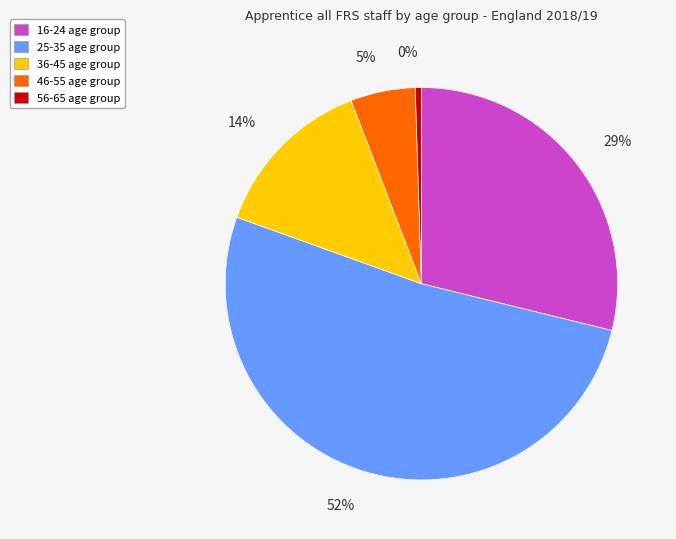

Which slice represents more than half of the pie?

25-35